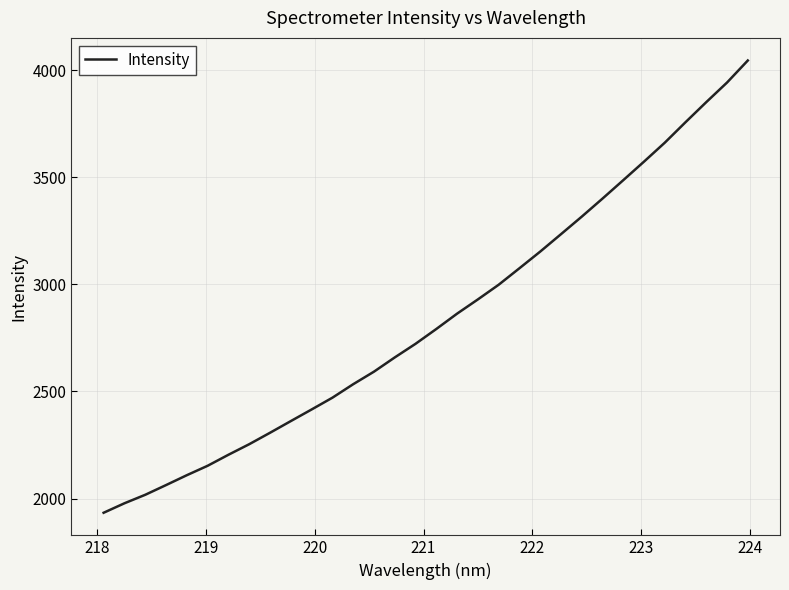

How many lines are shown in the chart?

1